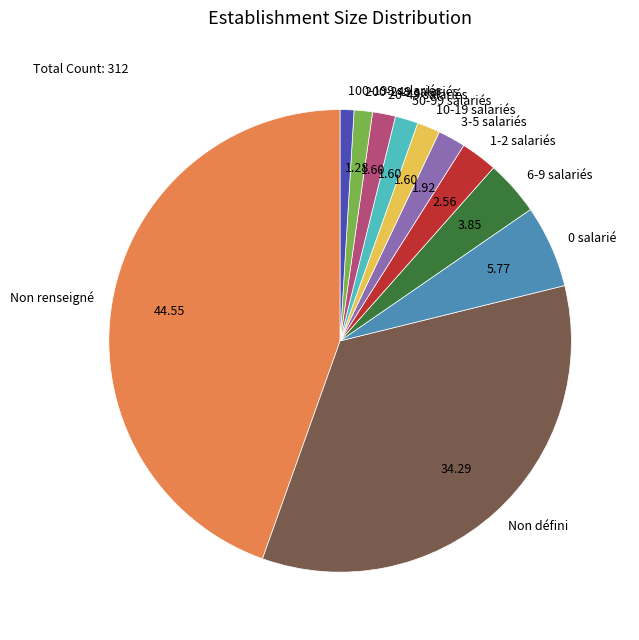

What is the ratio of the value at 200-249 salariés to the value at 10-19 salariés?

0.8